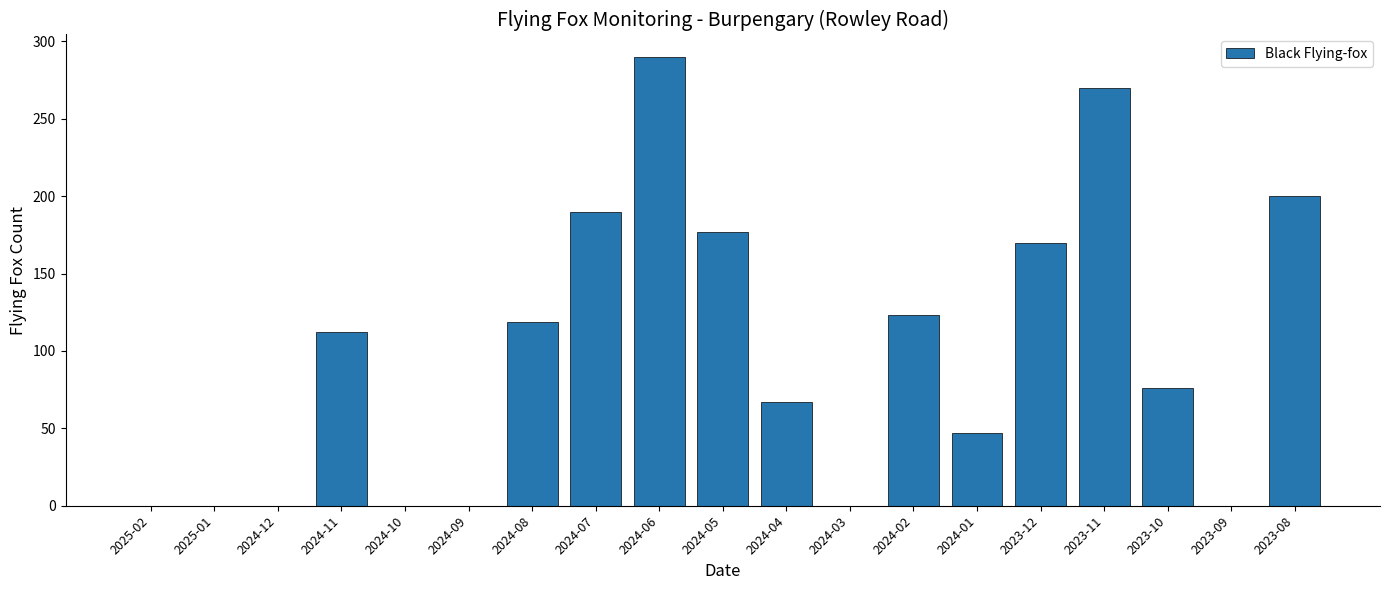

True or false: the data shows 0 at 2024-03.

True